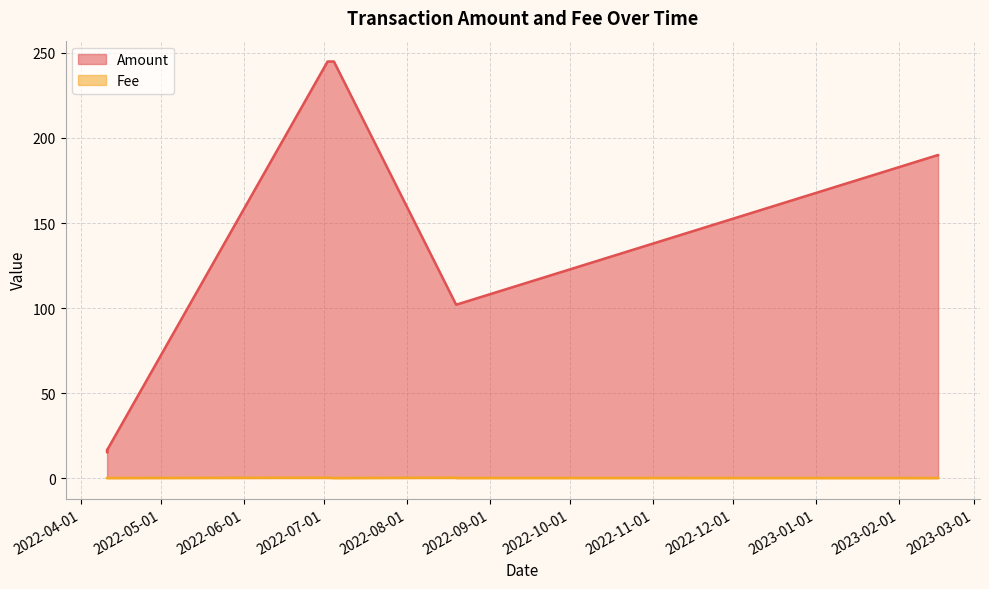

The value of Fee at 2022-04-10 20:24:00 is 0.0. True or false?

False